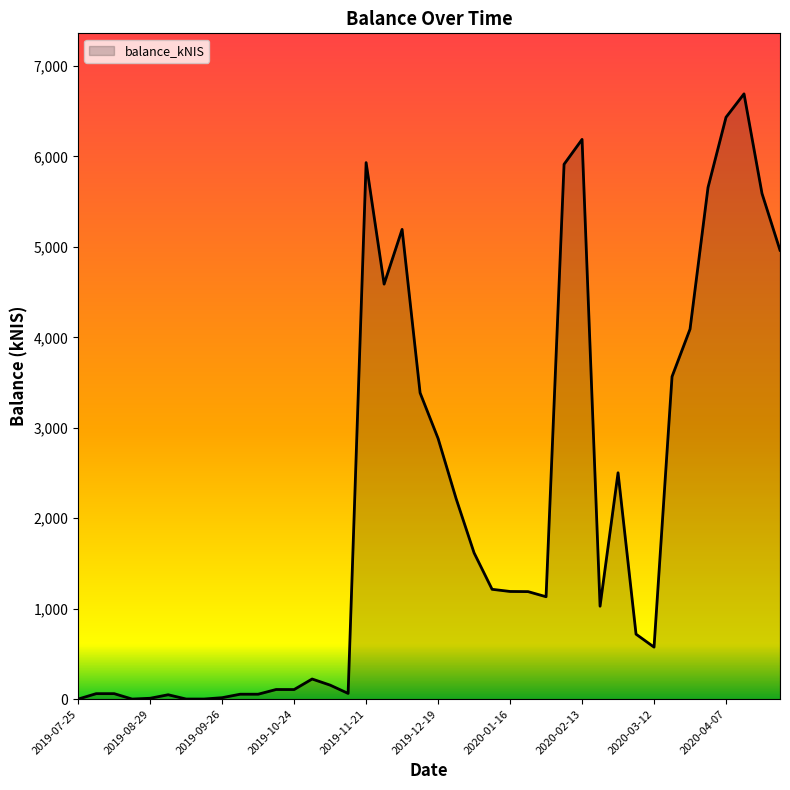

At which label does the data first exceed 1188?

2019-11-21